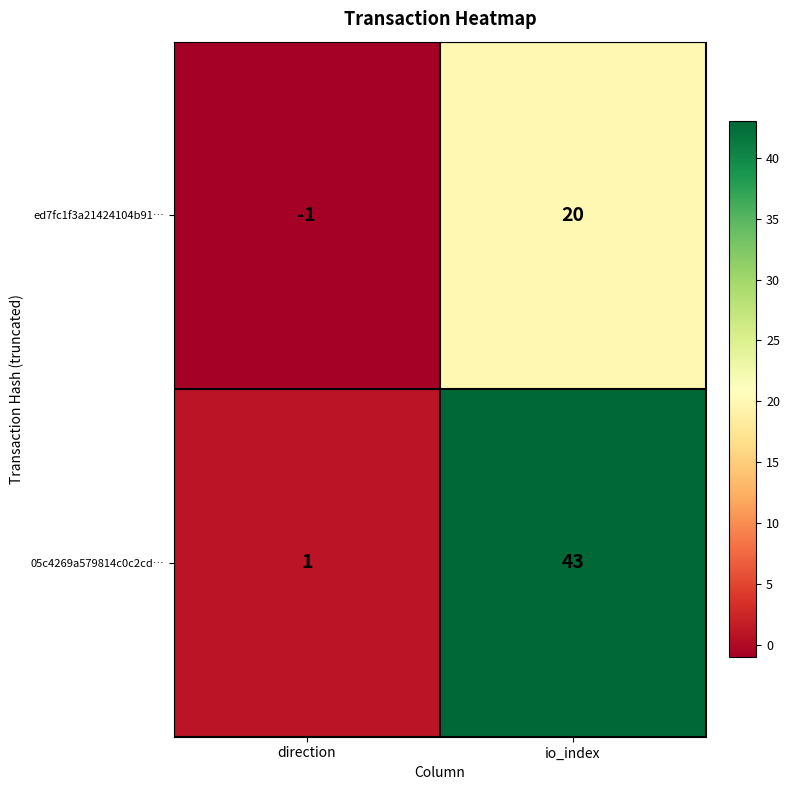

Which series has the largest range (max minus min)?

05c4269a579814c0c2cd…